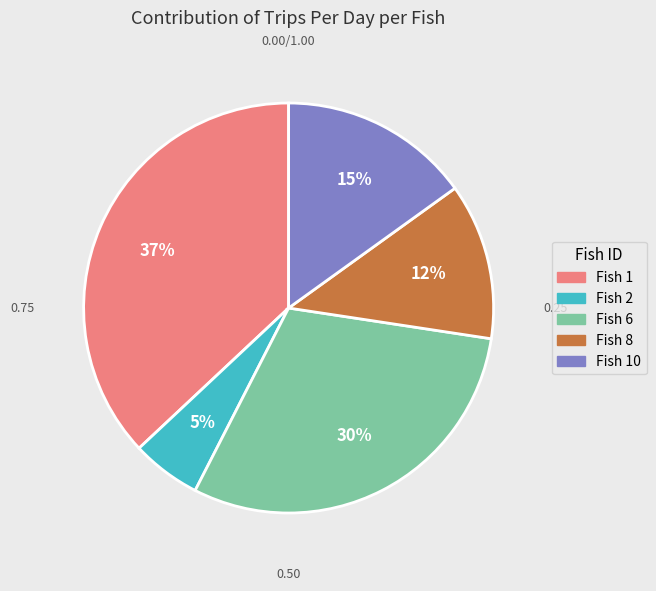

To the nearest percent, what is the difference between the Fish 8 and Fish 1 slice percentages?

25%